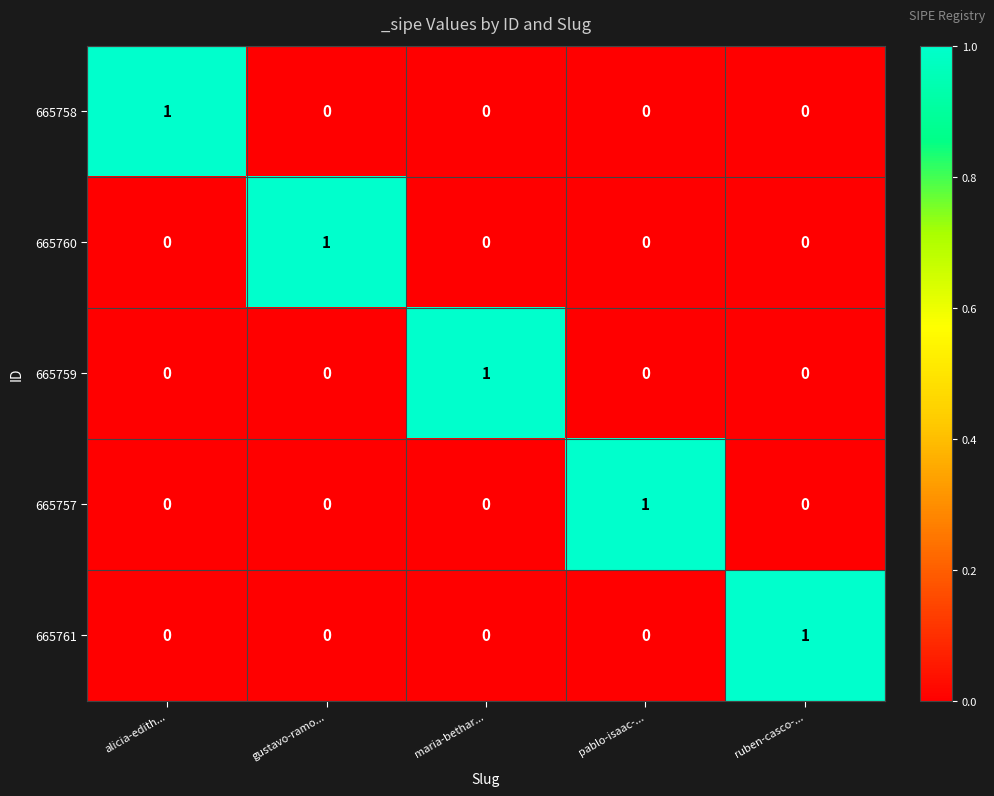

Count the 665757 values in the range 0 to 1.

5